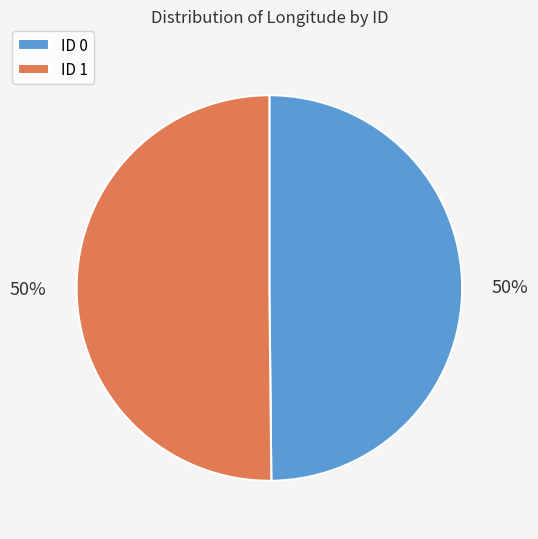

To the nearest percent, what percentage of the pie is ID 0?

50%